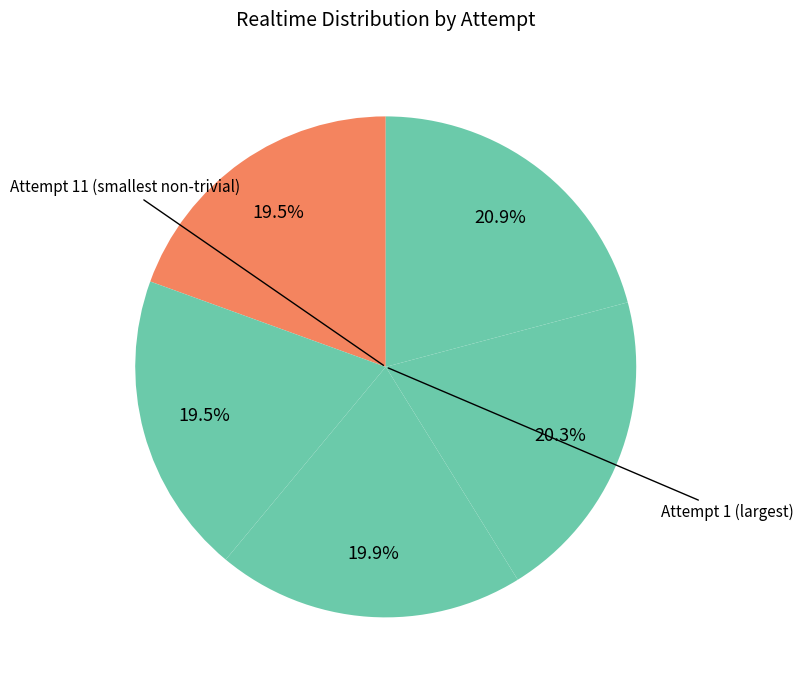

What is the smallest slice in the pie chart?

Attempt 11